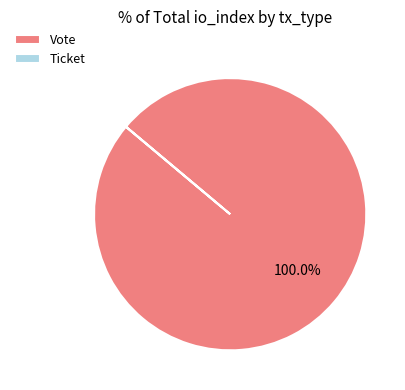

What is the largest slice in the pie chart?

Vote